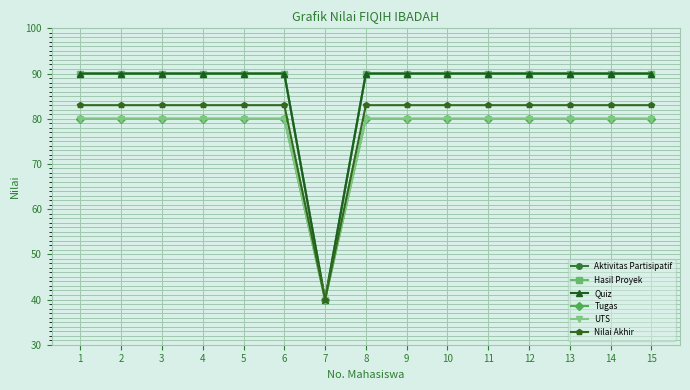

What is the sum of the Nilai Akhir values at 3 and 13?

166